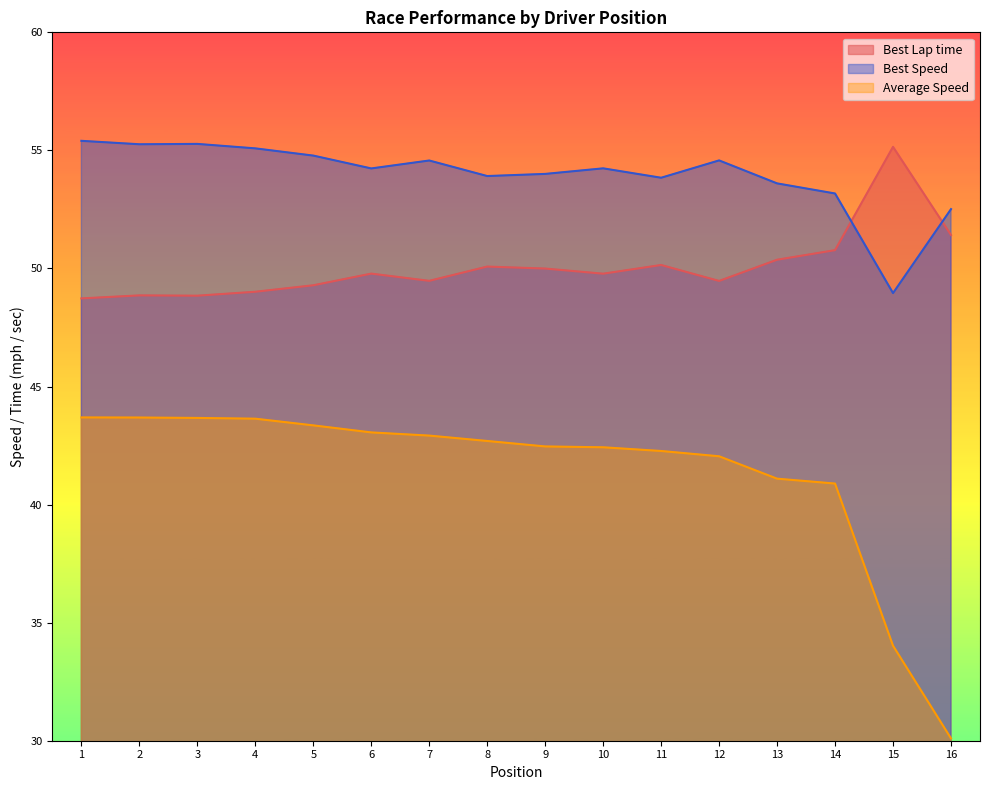

True or false: Best Lap time and Average Speed intersect in this chart.

False